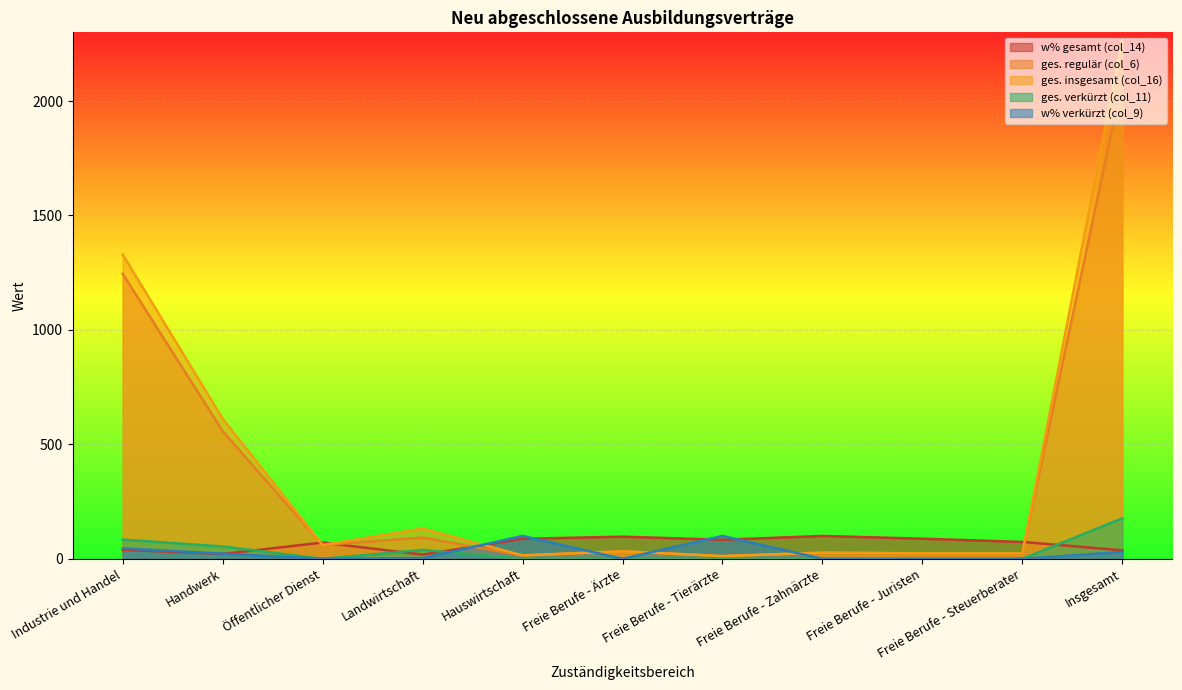

At Hauswirtschaft, list the series in order from largest to smallest.

w% verkürzt (col_9), w% gesamt (col_14), ges. regulär (col_6), ges. insgesamt (col_16), ges. verkürzt (col_11)